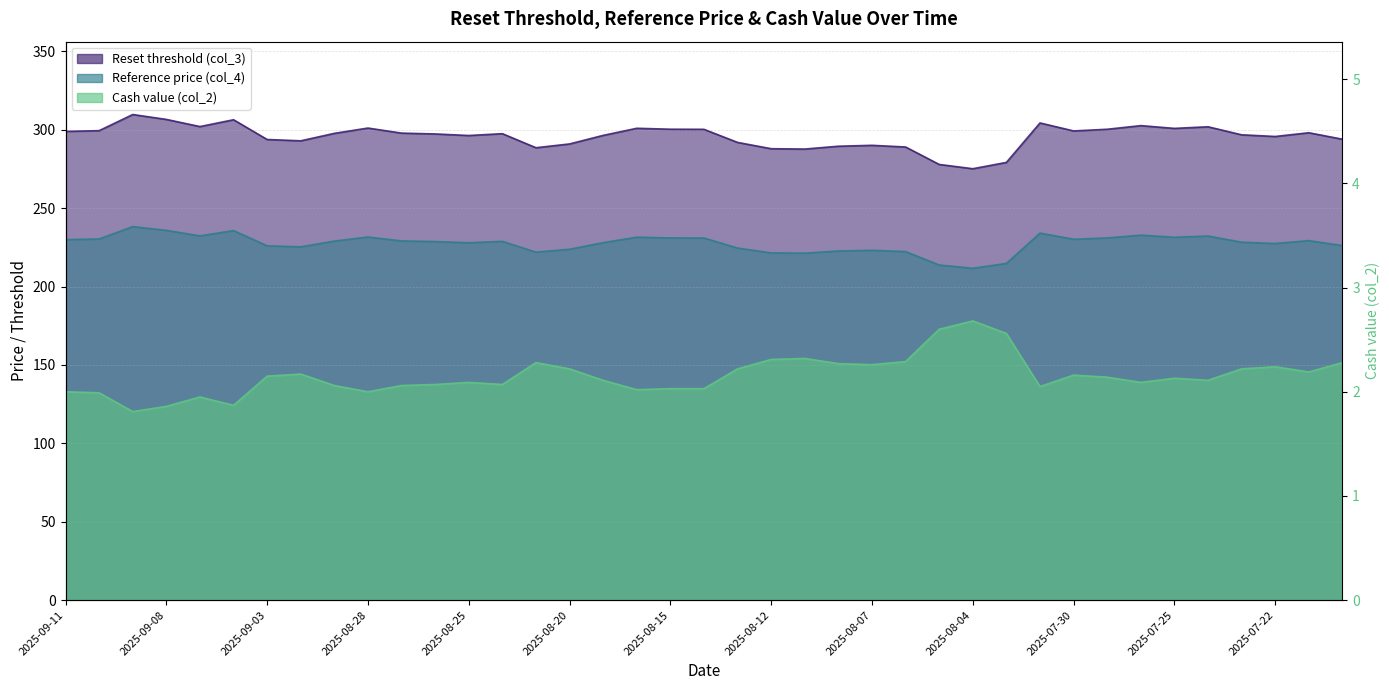

True or false: Cash value (col_2) has a value of 3.3 at 2025-07-24.

False